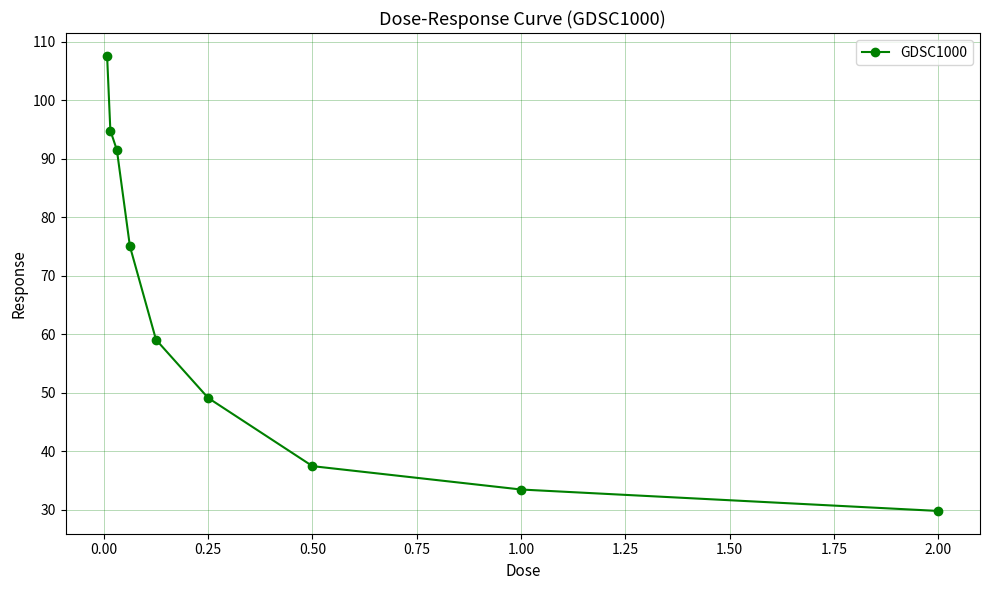

What is the difference between the maximum and minimum values?

77.8